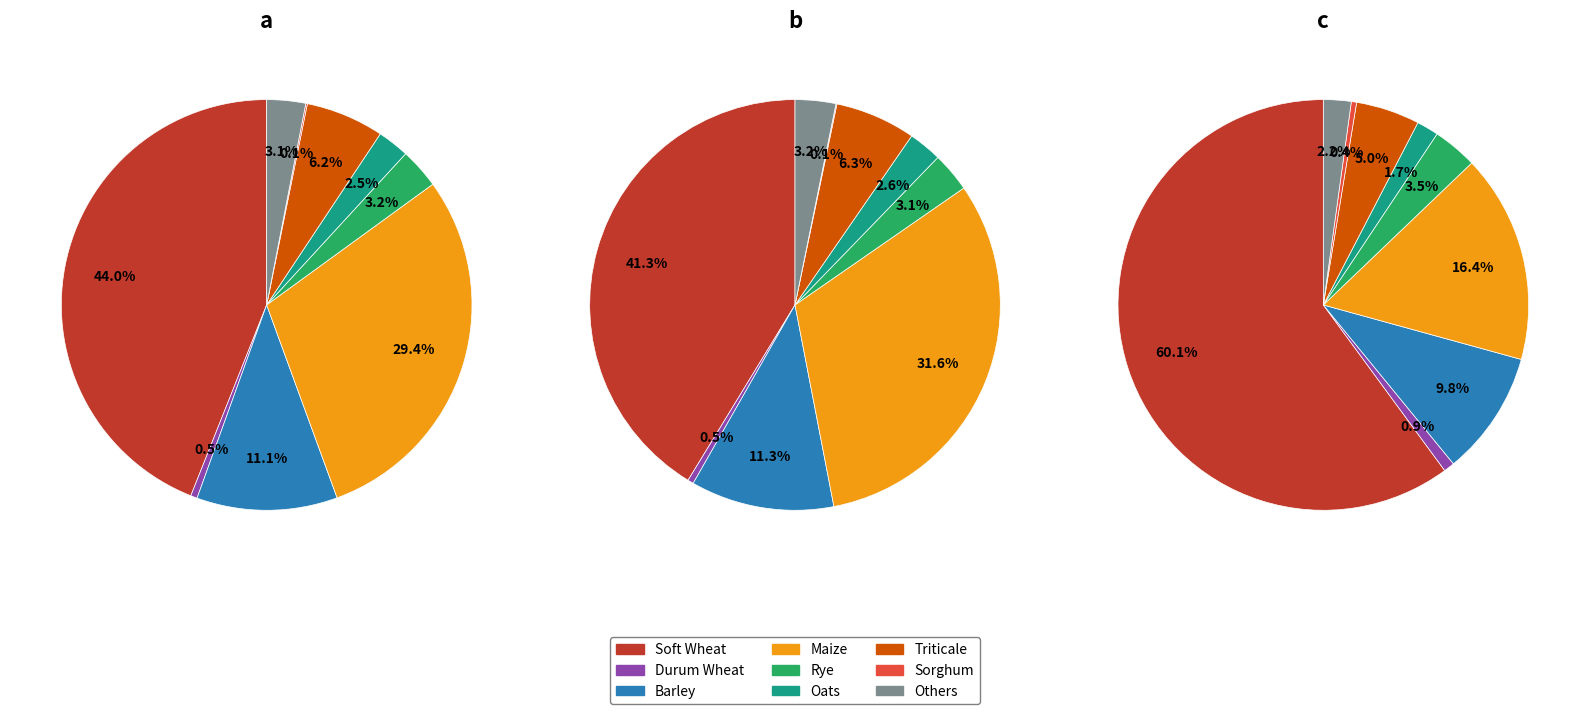

What is the ratio of the value at Barley to the value at Sorghum?

146.2